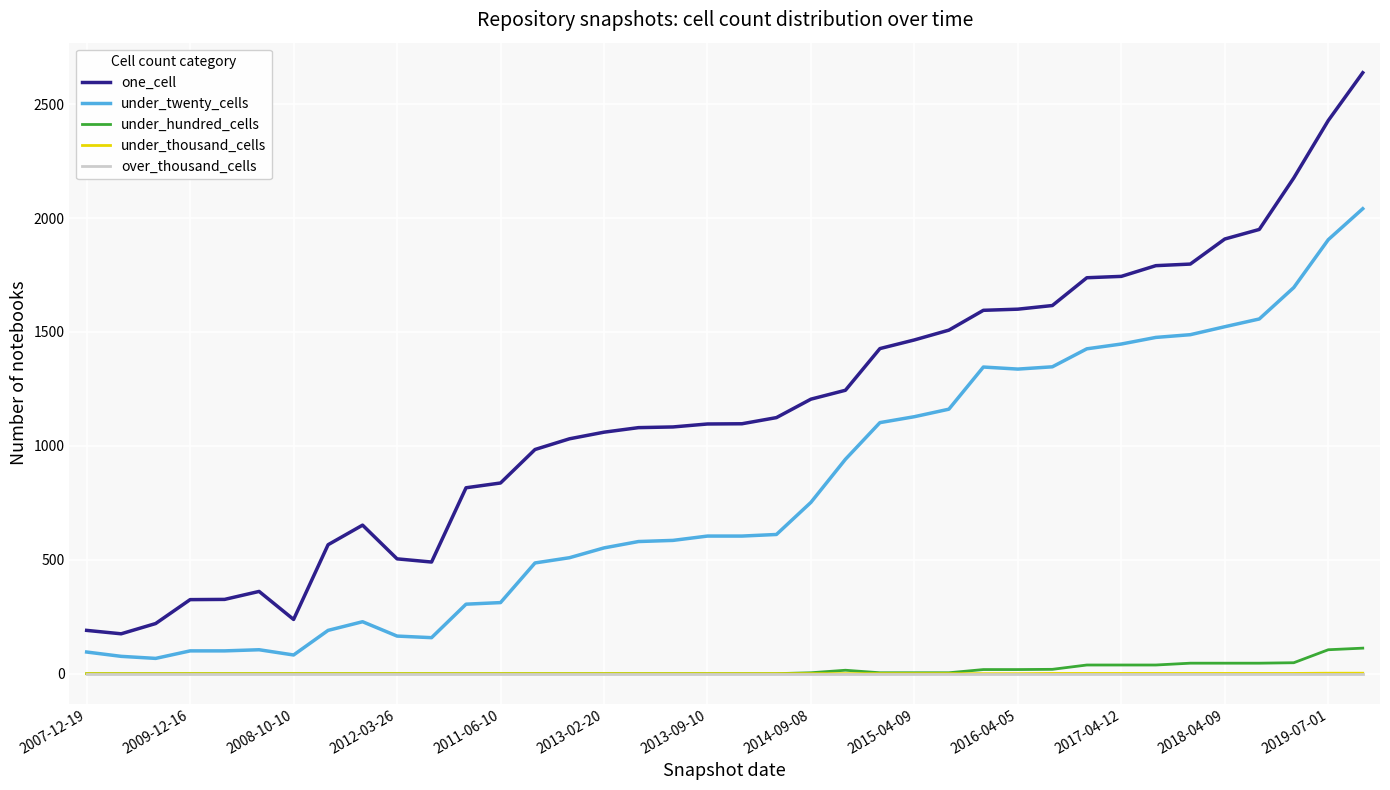

Which series has the largest total across all categories?

one_cell